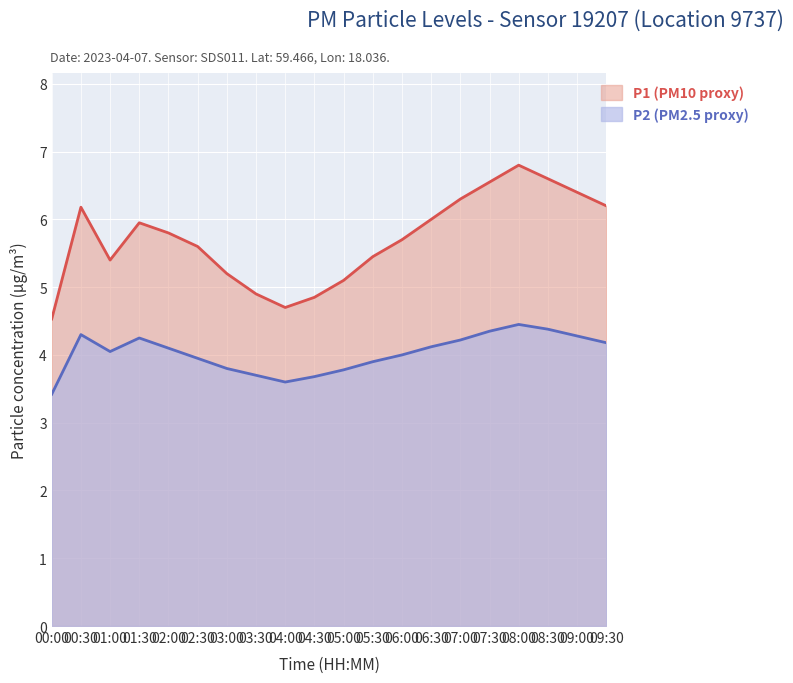

True or false: P2 and P1 intersect in this chart.

False